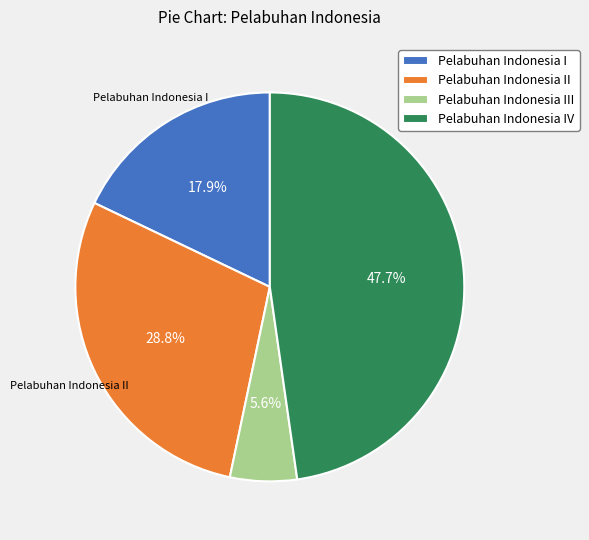

Does any single category account for the majority?

No